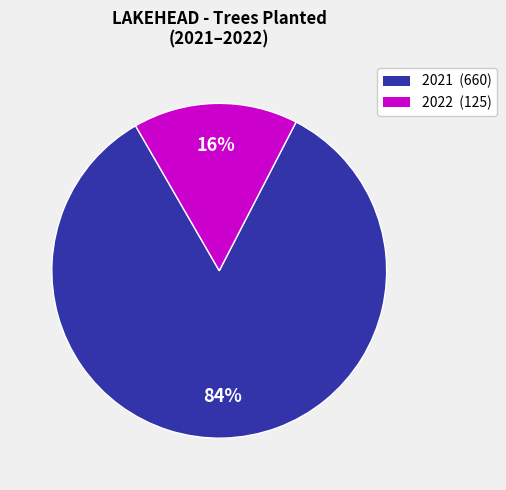

Does any single category account for the majority?

Yes